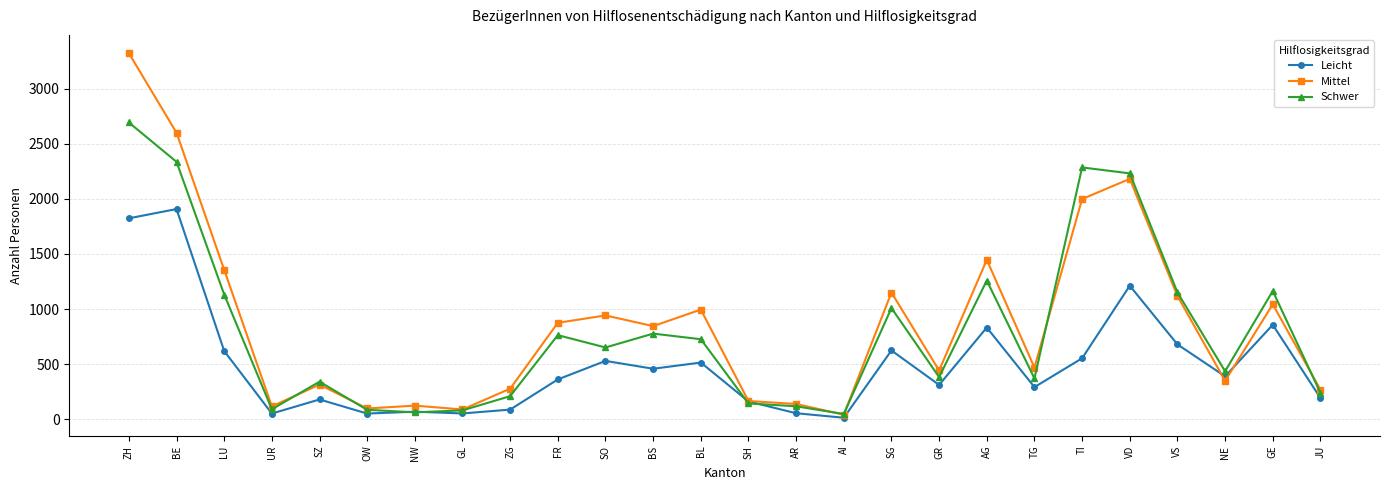

How many lines are shown in the chart?

3